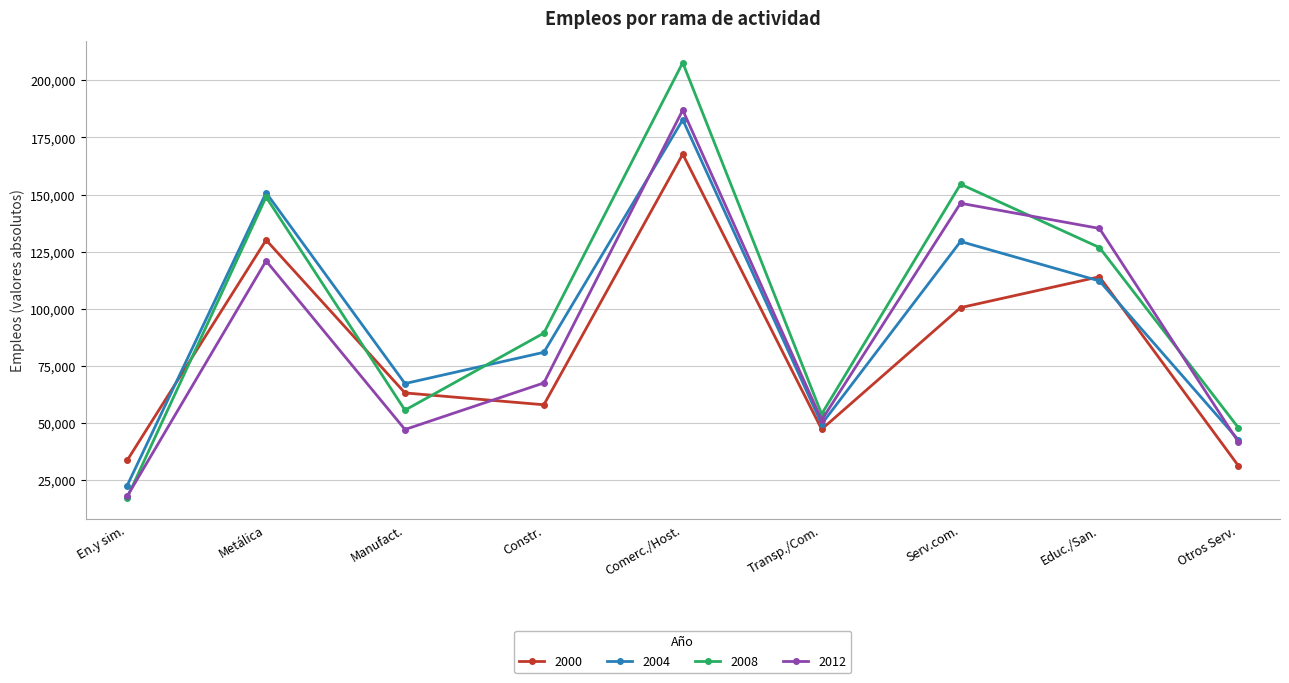

How many interior local valleys does the 2004 series have?

2